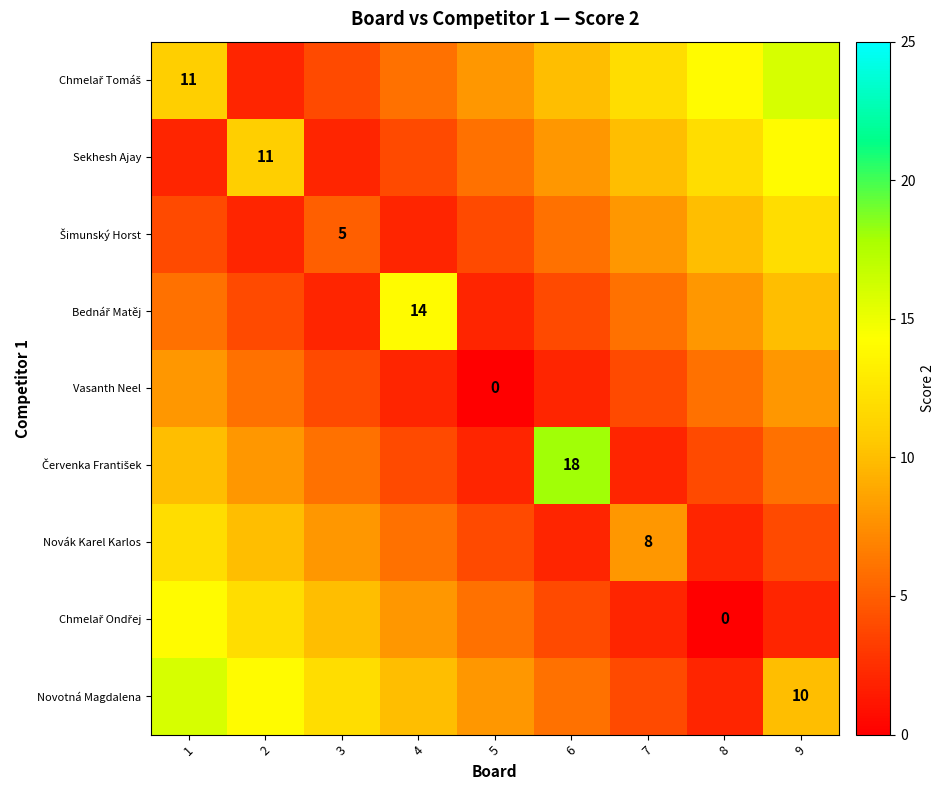

At which label does Chmelař Ondřej reach its minimum?

8